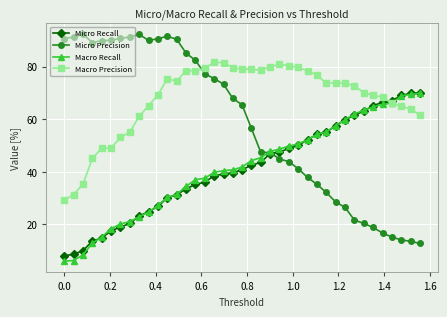

What is the sum of all Micro Precision values?

2280.9